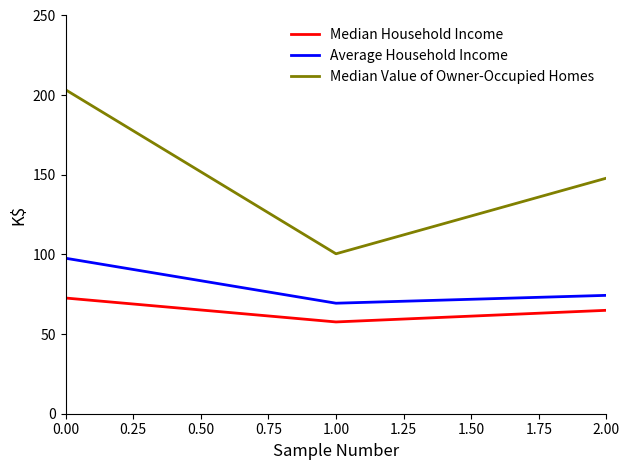

How many categories are shown in the chart?

3